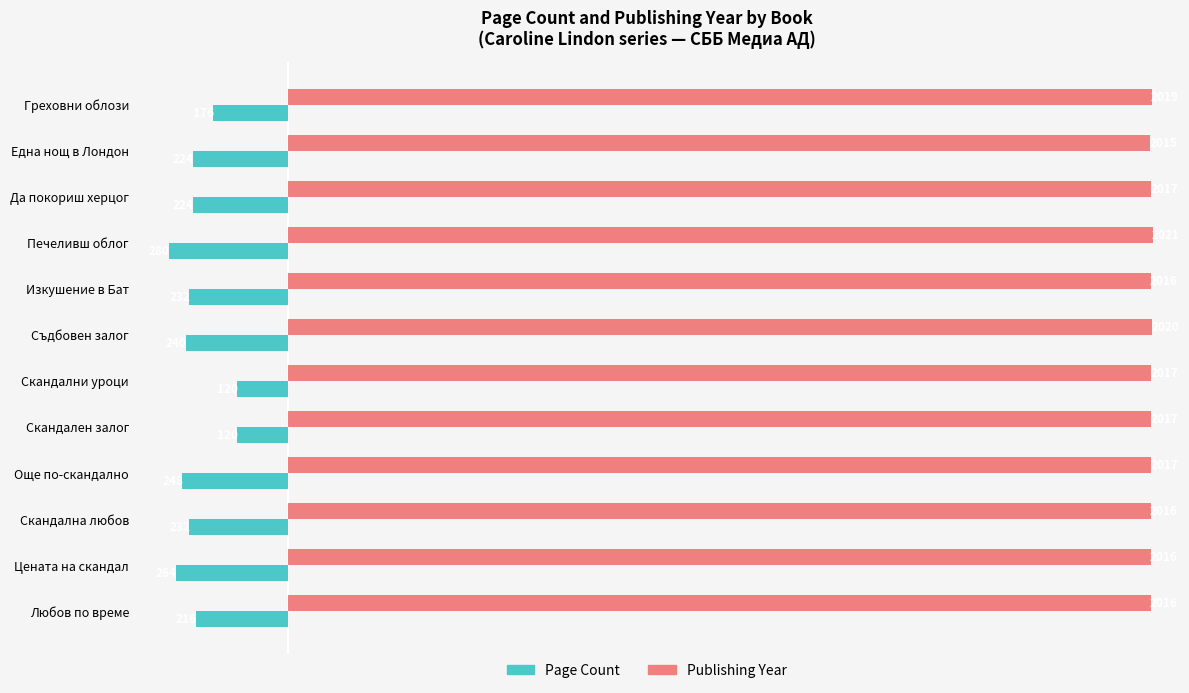

What is the minimum value shown in the chart?

-280